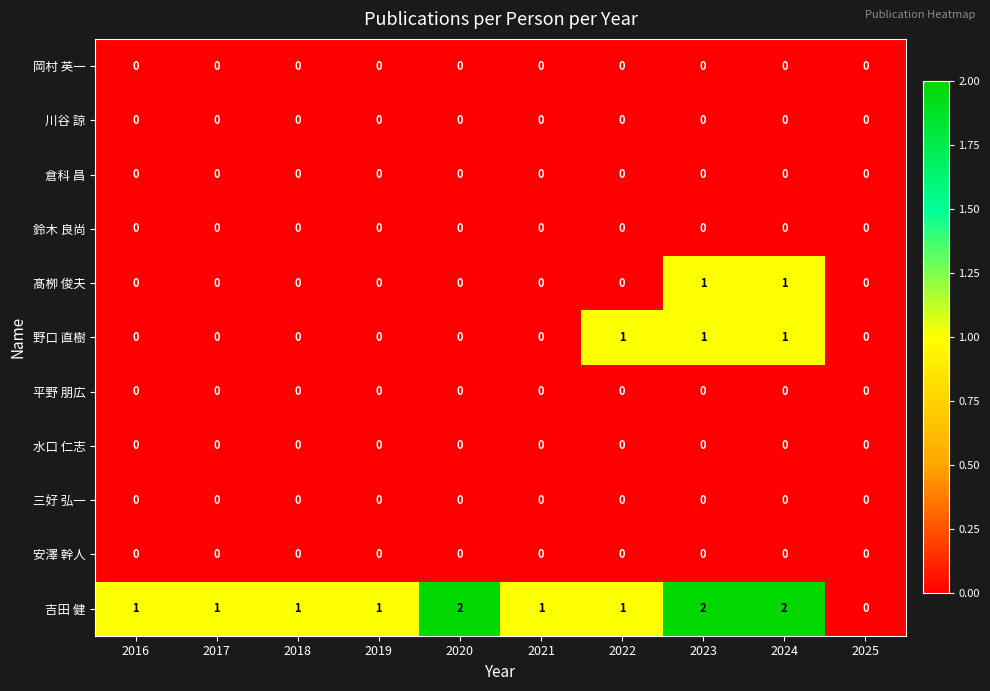

Which series has the largest total across all categories?

吉田 健